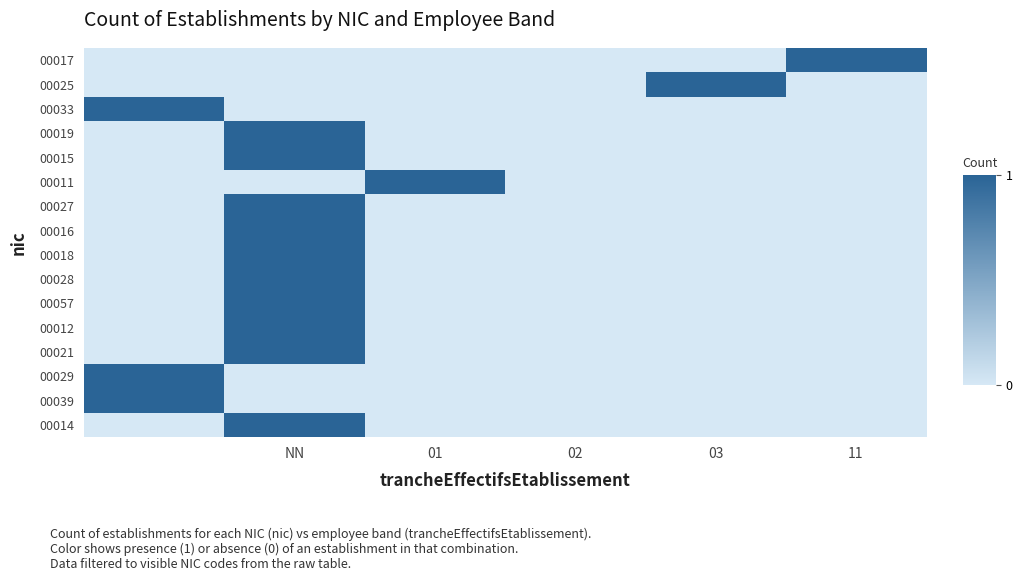

How many distinct data groups are displayed?

16